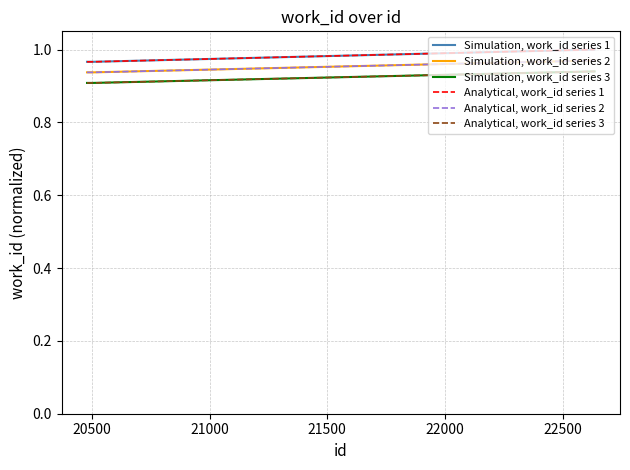

What is the maximum value for Simulation, work_id series 3?

0.9